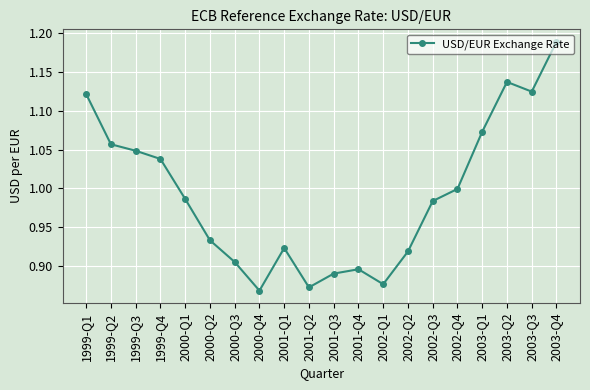

How many points are higher than both their immediate neighbors (excluding endpoints)?

3